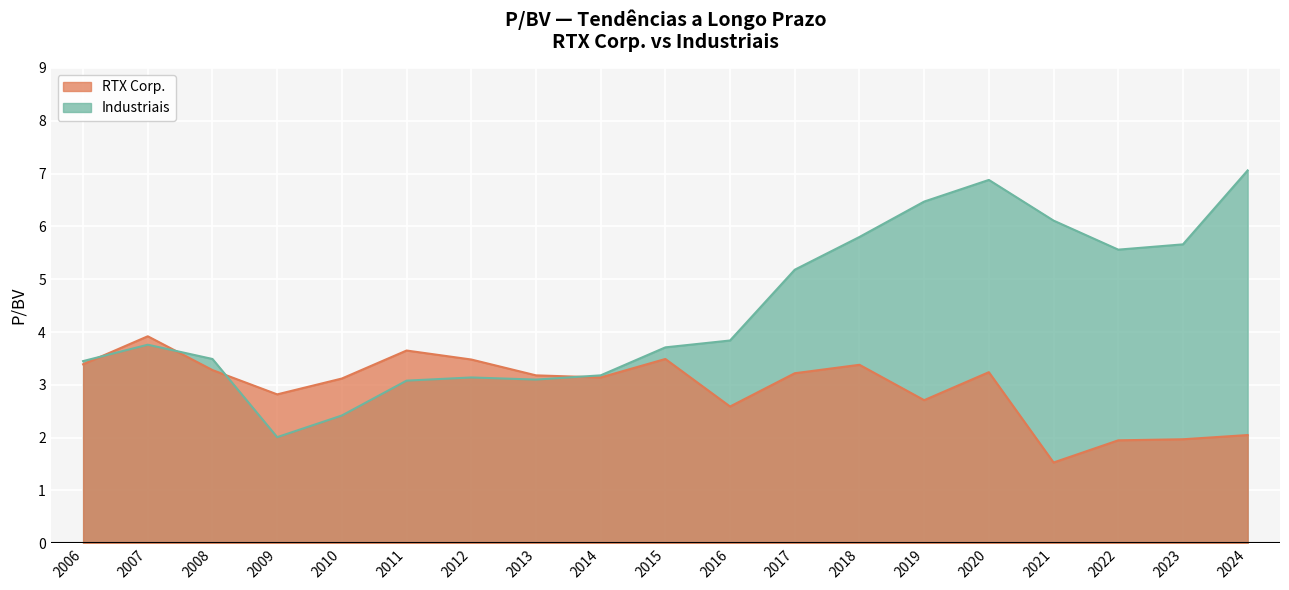

How many times do Industriais and RTX Corp. cross each other?

4